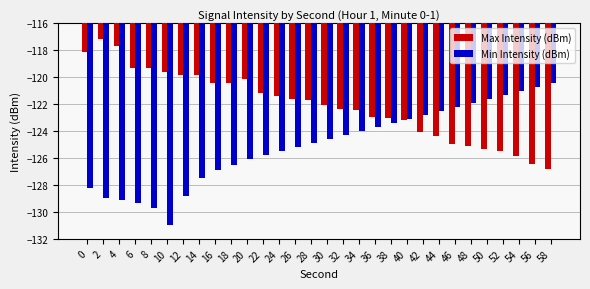

What is the total value across all series at 10?

-250.5